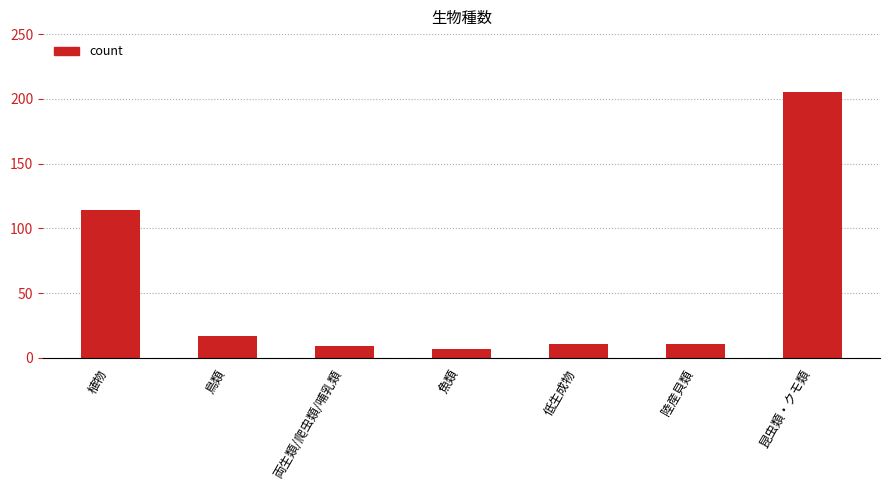

What is the sum of the values at 両生類/爬虫類/哺乳類 and 陸産貝類?

20